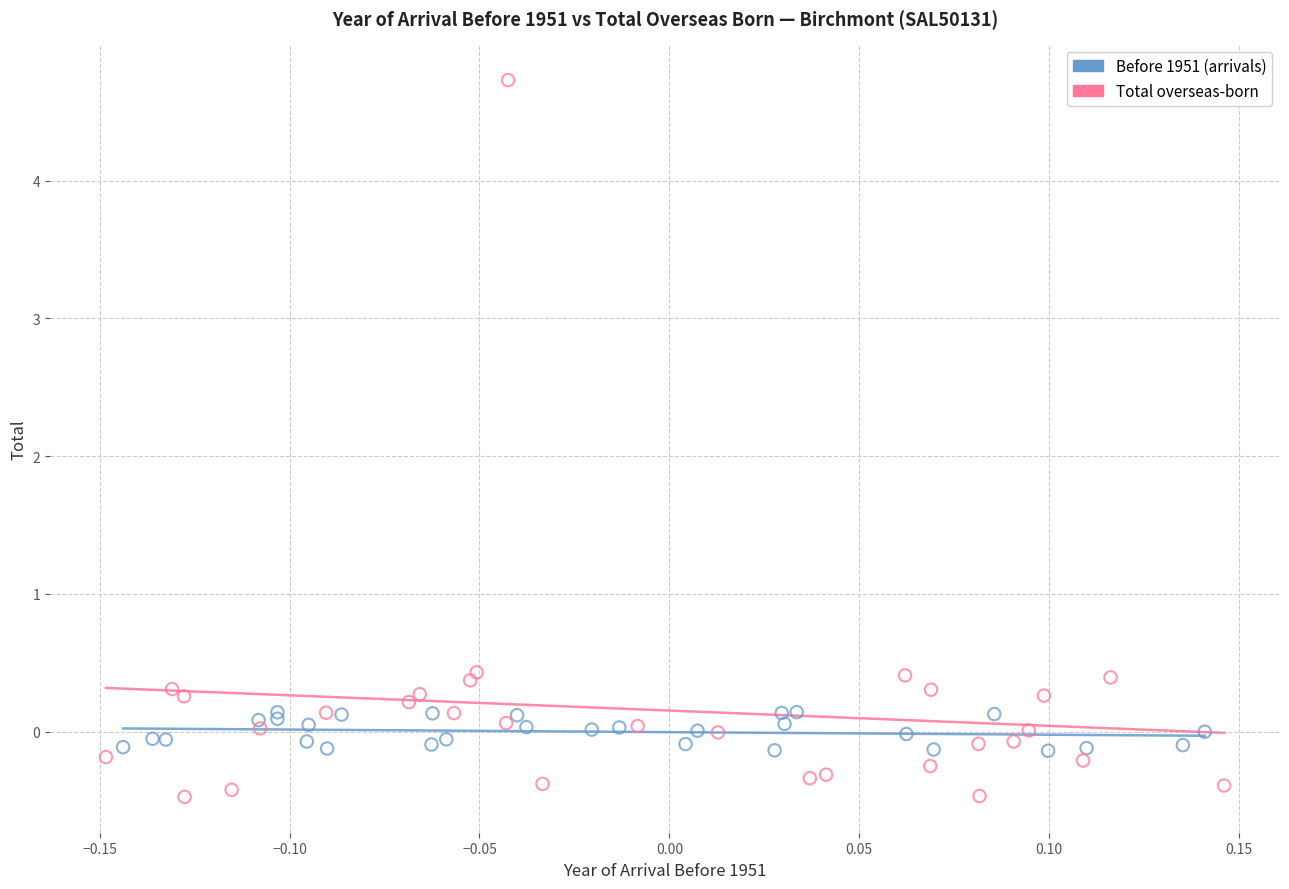

Which series reaches the maximum Y coordinate?

Total overseas-born